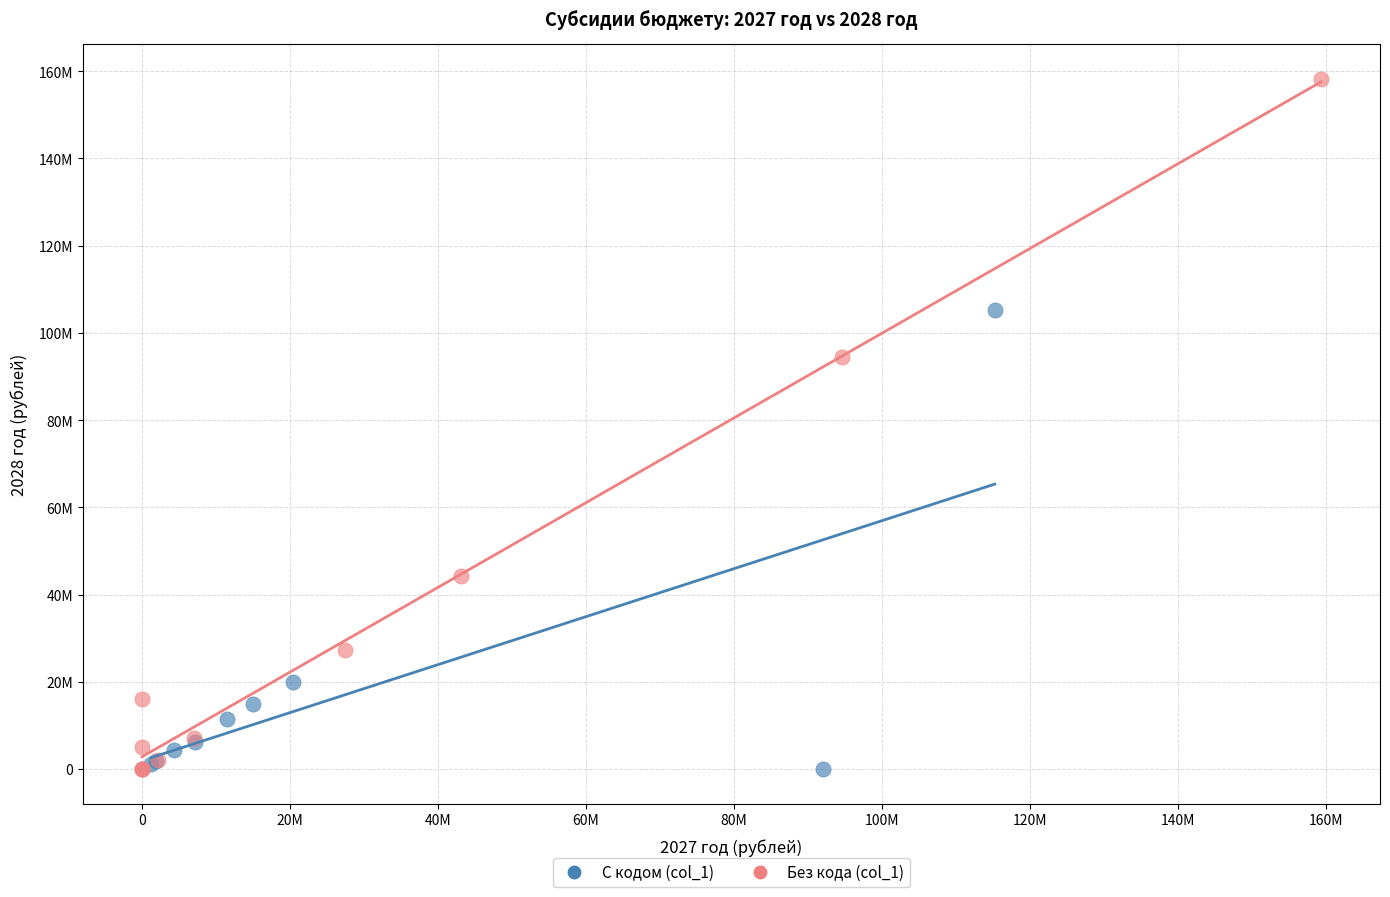

What are all the series names shown in the legend?

С кодом (col_1), Без кода (col_1)